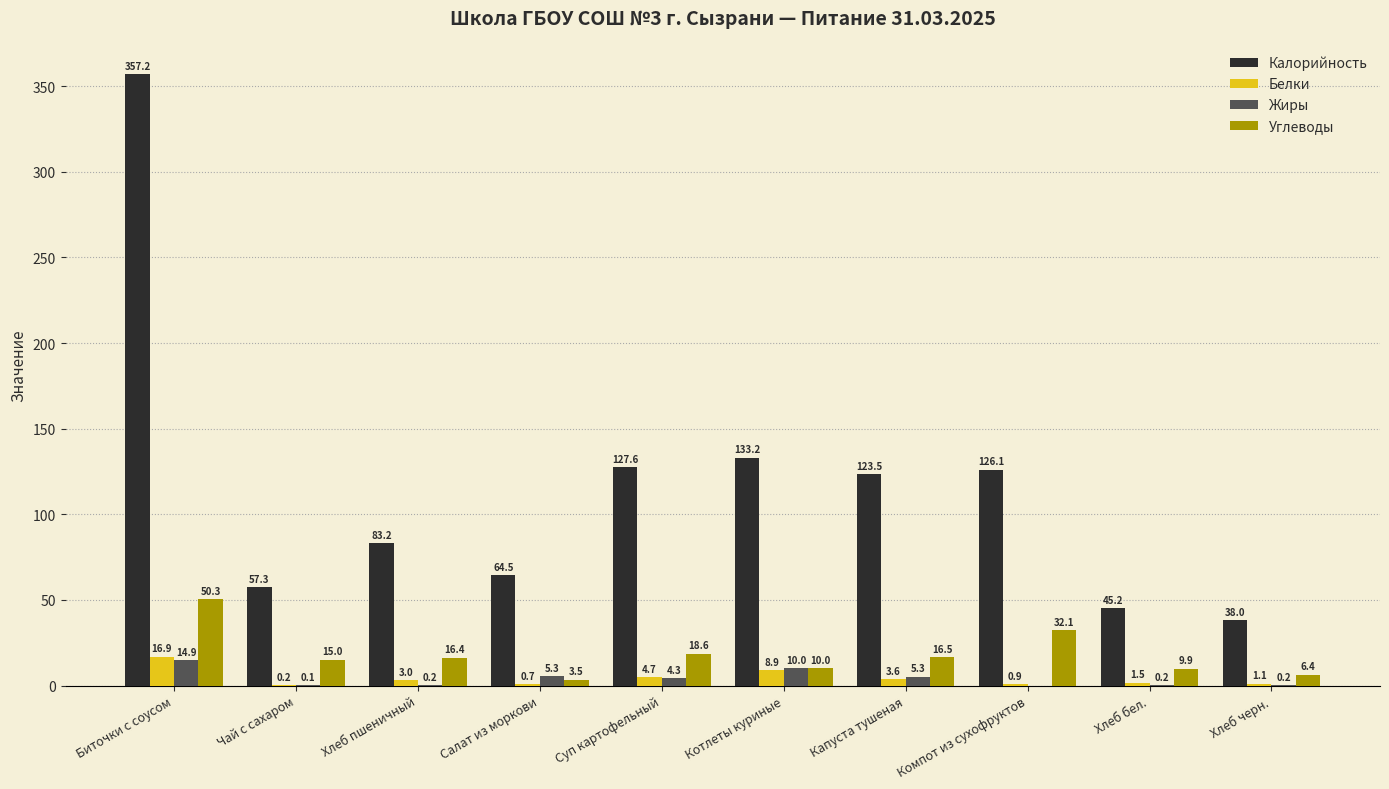

What is the total value across all series at Суп картофельный?

155.2